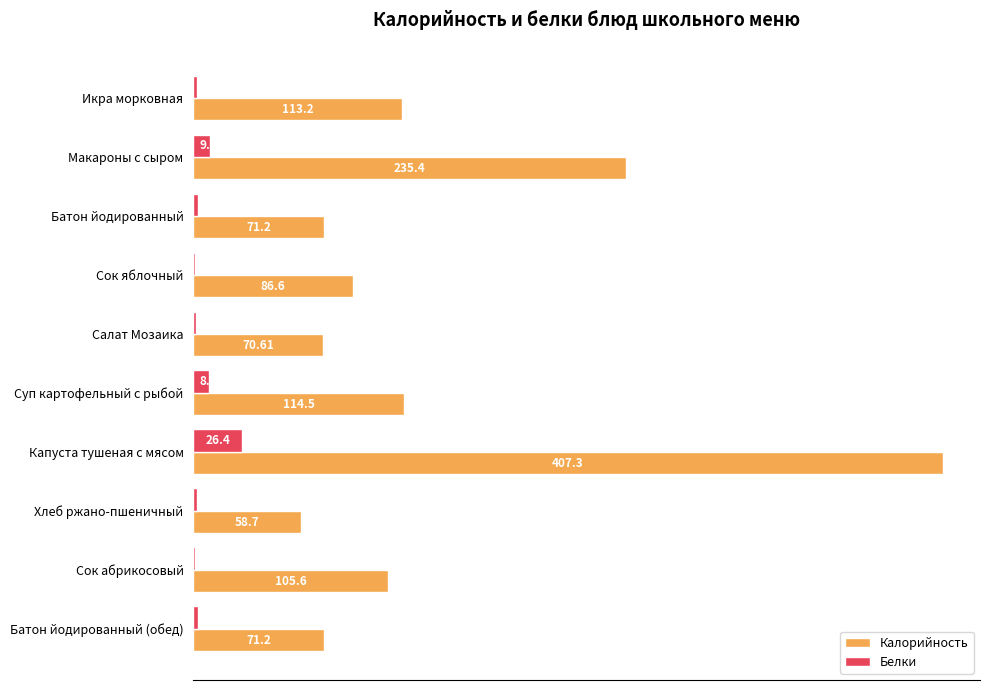

How many values in the Калорийность series exceed 105?

5